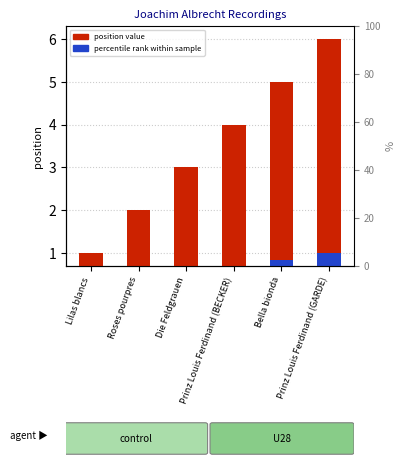

Does the chart contain stacked bars?

No